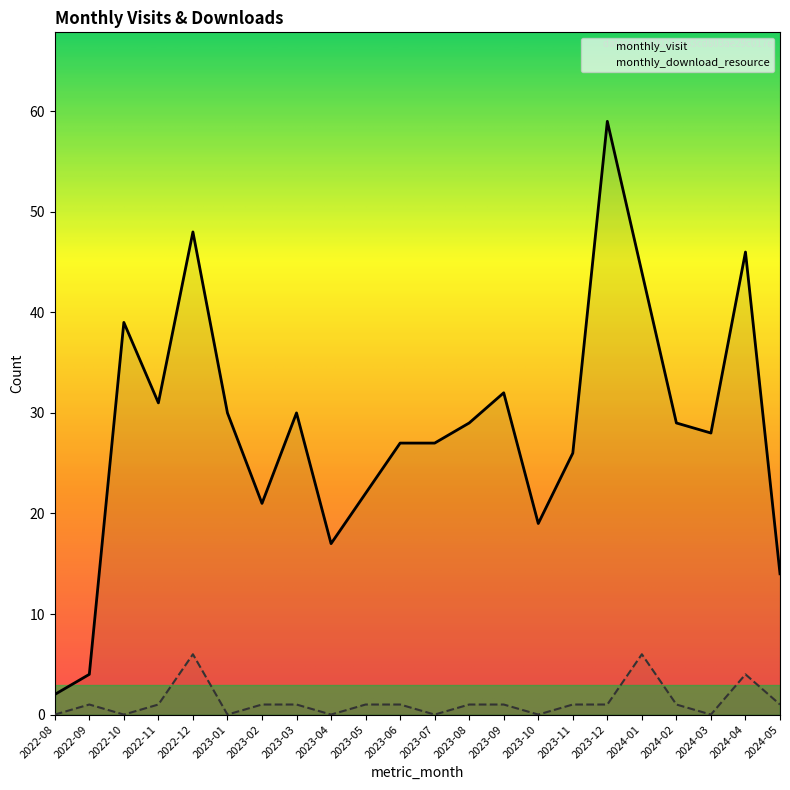

Reading left to right, transcribe all the data shown in this chart.

monthly_visit: 2022-08=2	2022-09=4	2022-10=39	2022-11=31	2022-12=48	2023-01=30	2023-02=21	2023-03=30	2023-04=17	2023-05=22	2023-06=27	2023-07=27	2023-08=29	2023-09=32	2023-10=19	2023-11=26	2023-12=59	2024-01=44	2024-02=29	2024-03=28	2024-04=46	2024-05=14
monthly_download_resource: 2022-08=0	2022-09=1	2022-10=0	2022-11=1	2022-12=6	2023-01=0	2023-02=1	2023-03=1	2023-04=0	2023-05=1	2023-06=1	2023-07=0	2023-08=1	2023-09=1	2023-10=0	2023-11=1	2023-12=1	2024-01=6	2024-02=1	2024-03=0	2024-04=4	2024-05=1